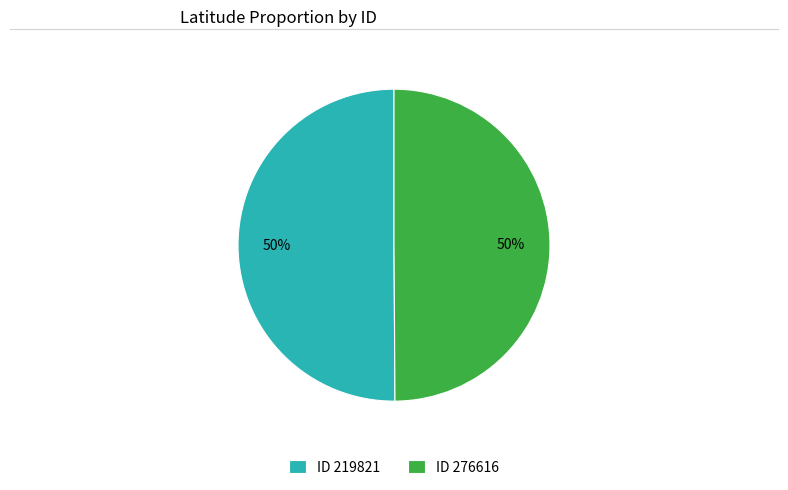

True or false: ID 276616 accounts for 39% of the total.

False